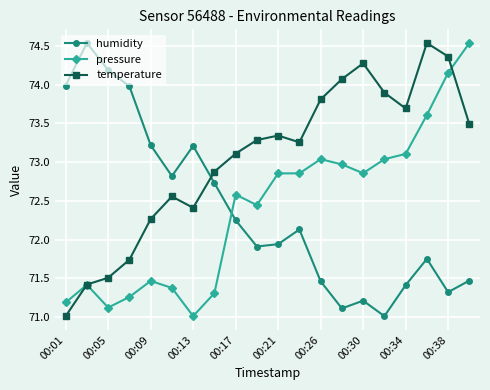

In temperature, how many points are lower than both neighbors (excluding endpoints)?

3